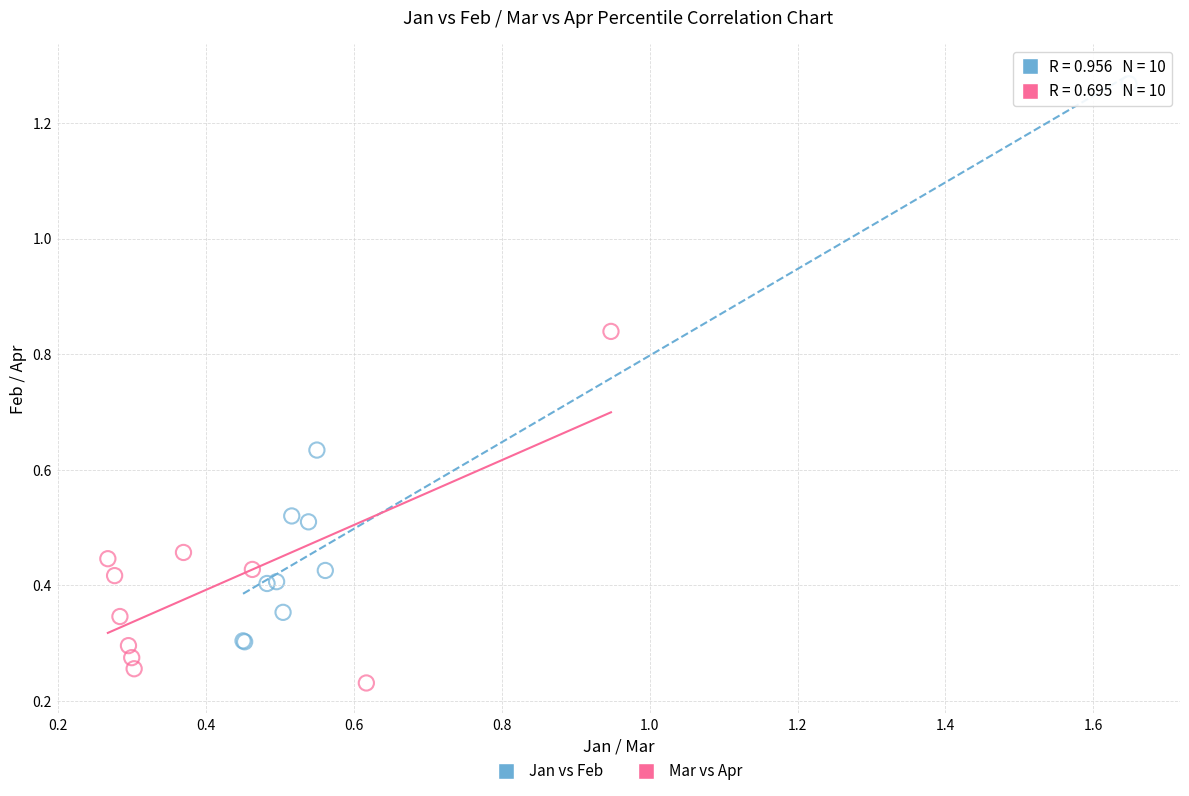

Which series has the widest spread of Y values?

Jan vs Feb